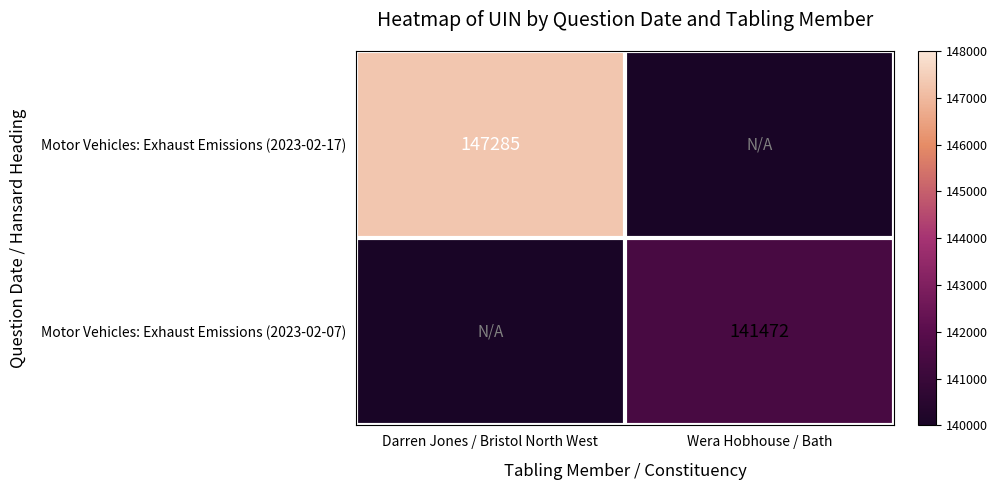

The Motor Vehicles: Exhaust Emissions (2023-02-17) series shows 147285 at Darren Jones / Bristol North West. True or false?

True